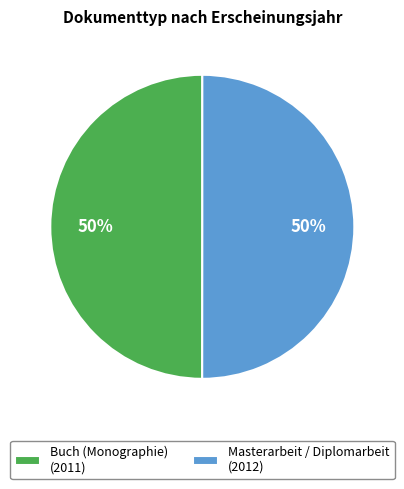

The Masterarbeit / Diplomarbeit (2012) slice represents 50% of the pie. True or false?

True